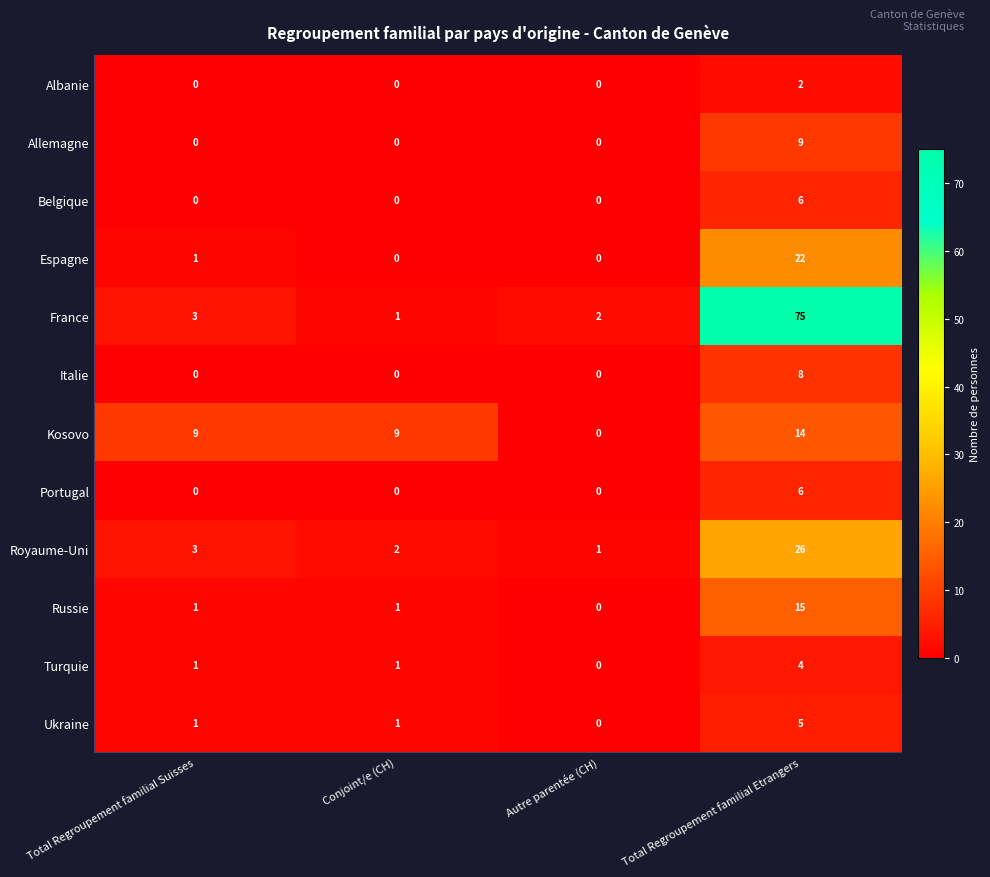

What is the total value across all series at Total Regroupement familial Etrangers?

192